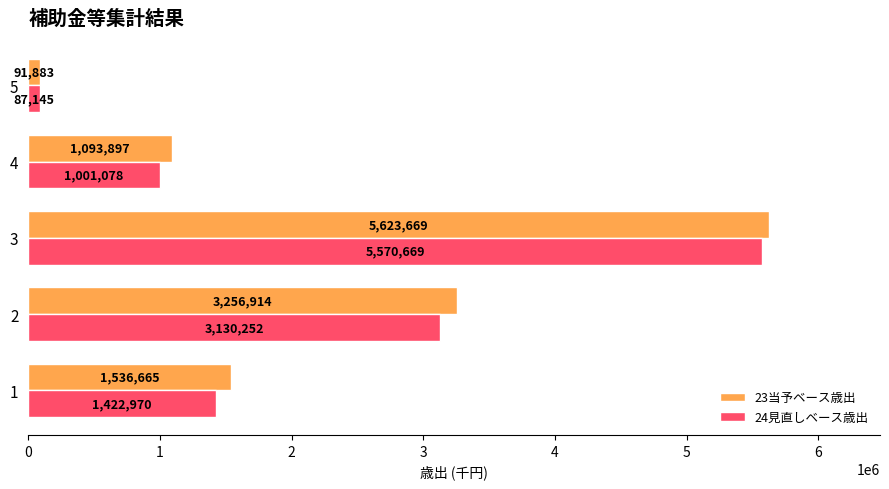

The 24見直しベース歳出 series shows 1658831 at 3. True or false?

False